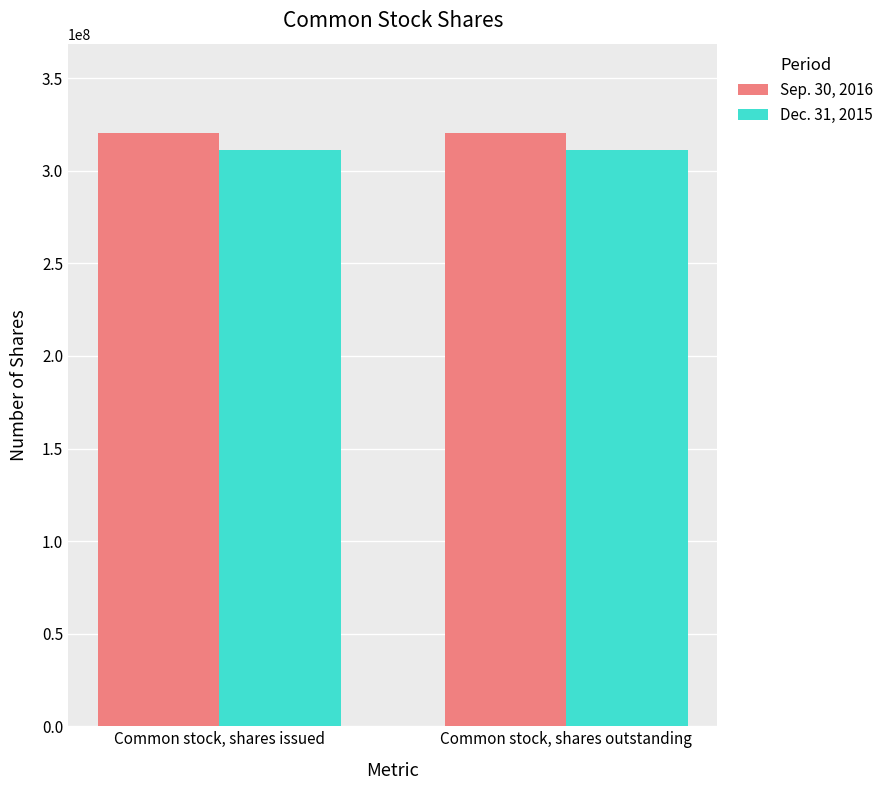

Count the number of data series in this chart.

2